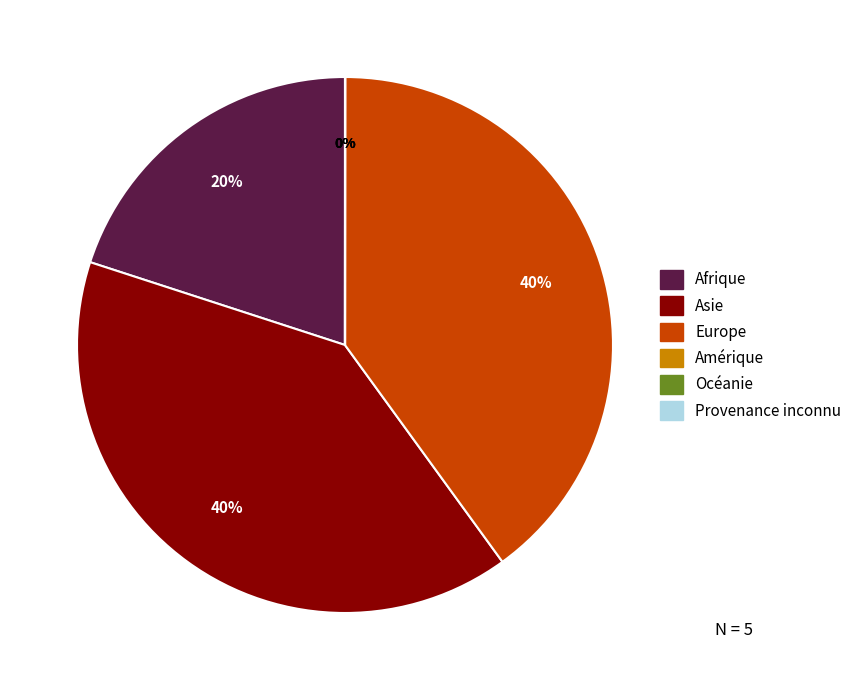

Is the sum of Afrique and Europe greater than half?

Yes